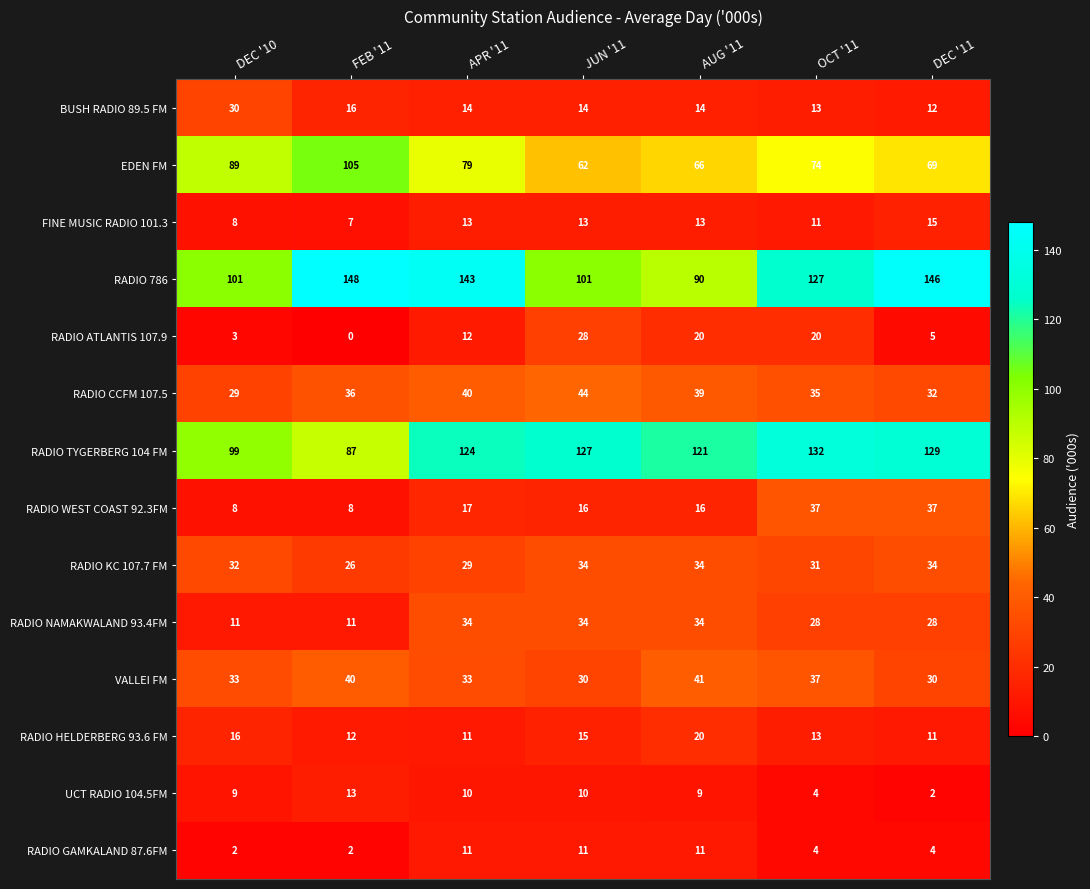

How many series are shown in this chart?

14